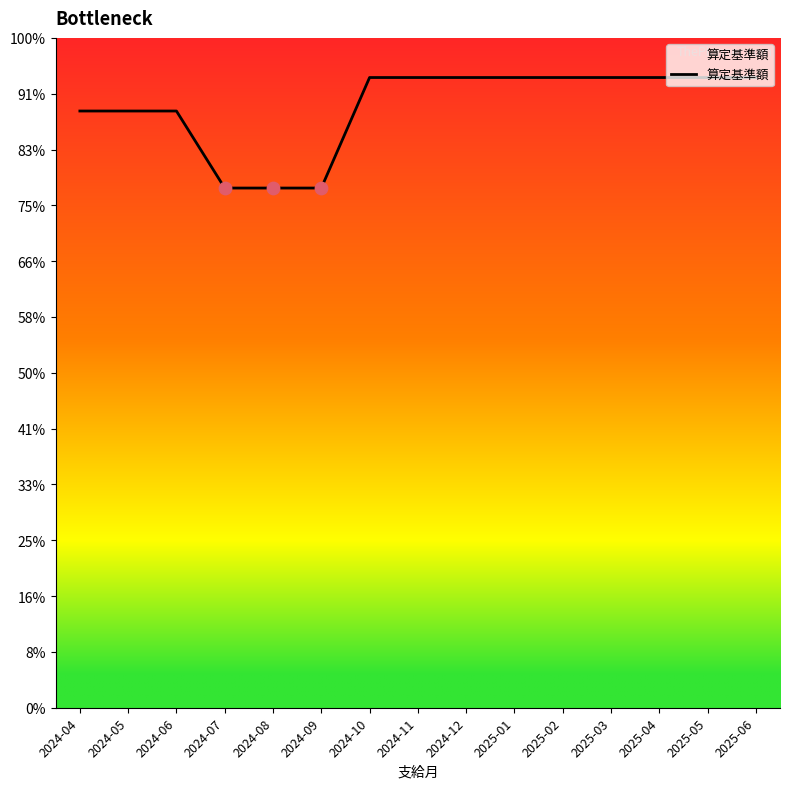

Approximately how many times larger is the value at 2025-03 compared to 2025-01?

1.0